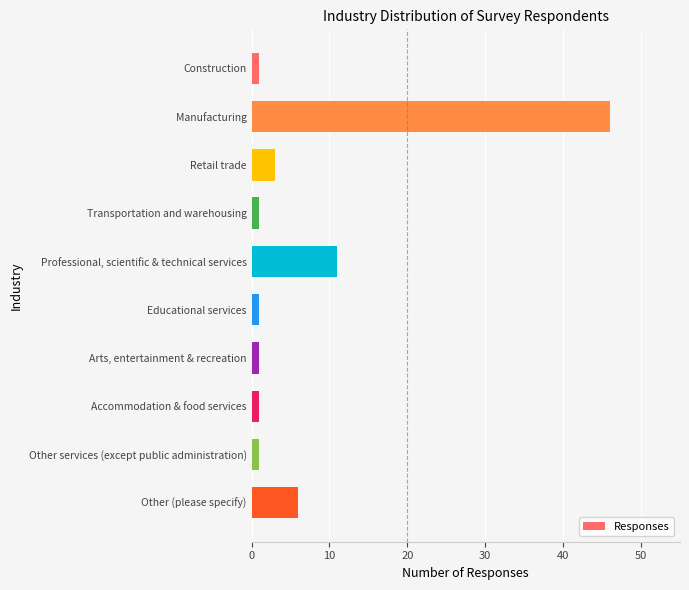

Reading bottom to top, extract all data points from this chart.

Other (please specify)=6	Other services (except public administration)=1	Accommodation & food services=1	Arts, entertainment & recreation=1	Educational services=1	Professional, scientific & technical services=11	Transportation and warehousing=1	Retail trade=3	Manufacturing=46	Construction=1